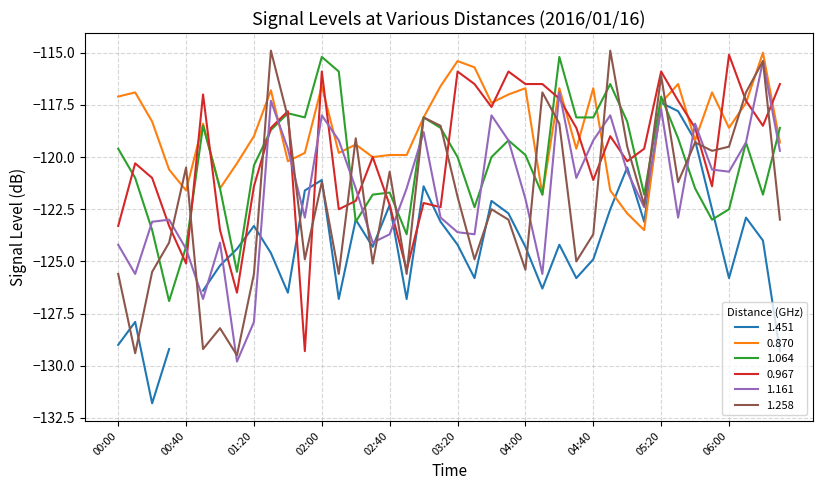

The value of 0.870 at 00:40 is -121.6. True or false?

True